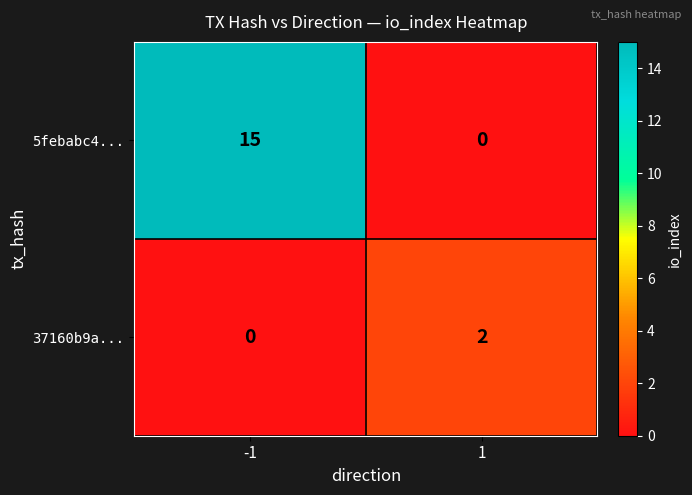

Which series has the largest range (max minus min)?

5febabc4...